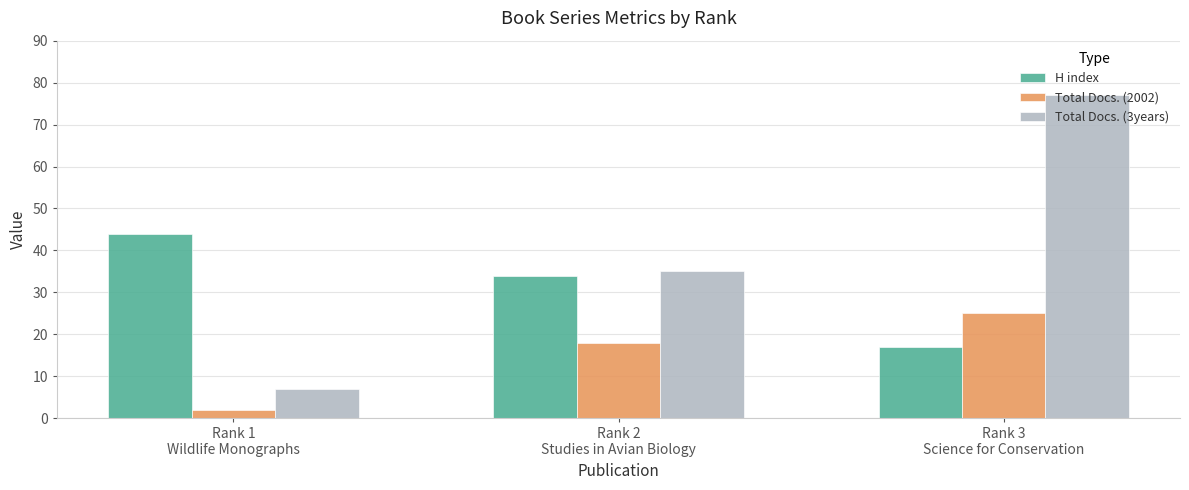

True or false: Total Docs. (3years) has a value of 35 at Rank 2
Studies in Avian Biology.

True